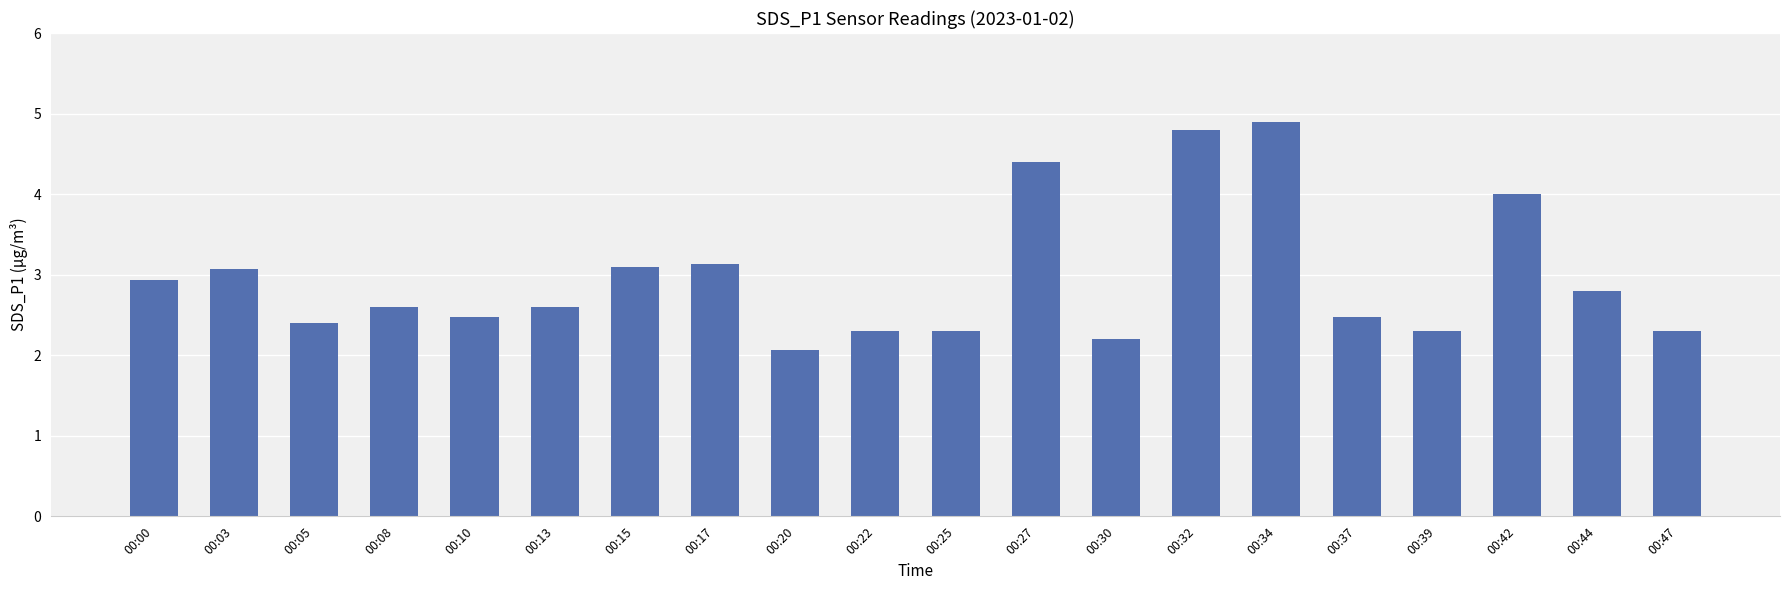

Approximately how many times larger is the value at 00:39 compared to 00:42?

0.6